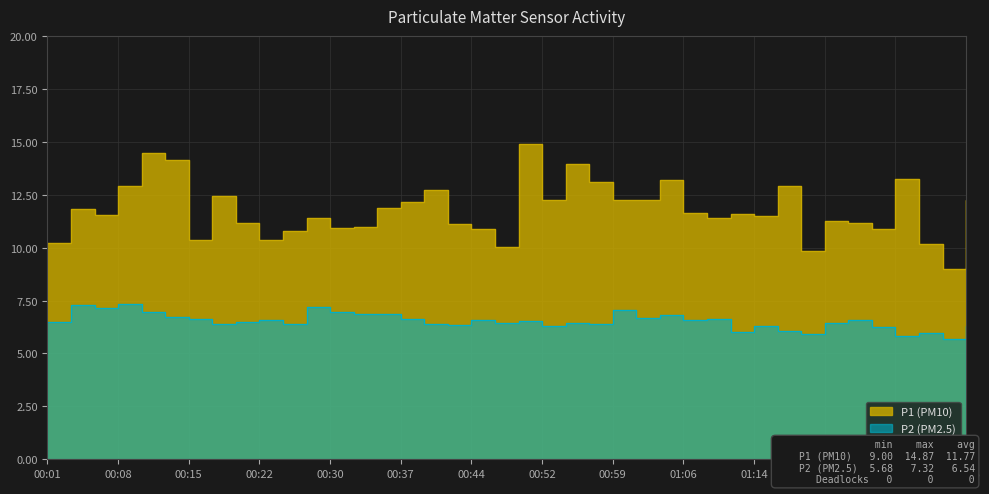

What is the label of the 29th point from the right?

00:27